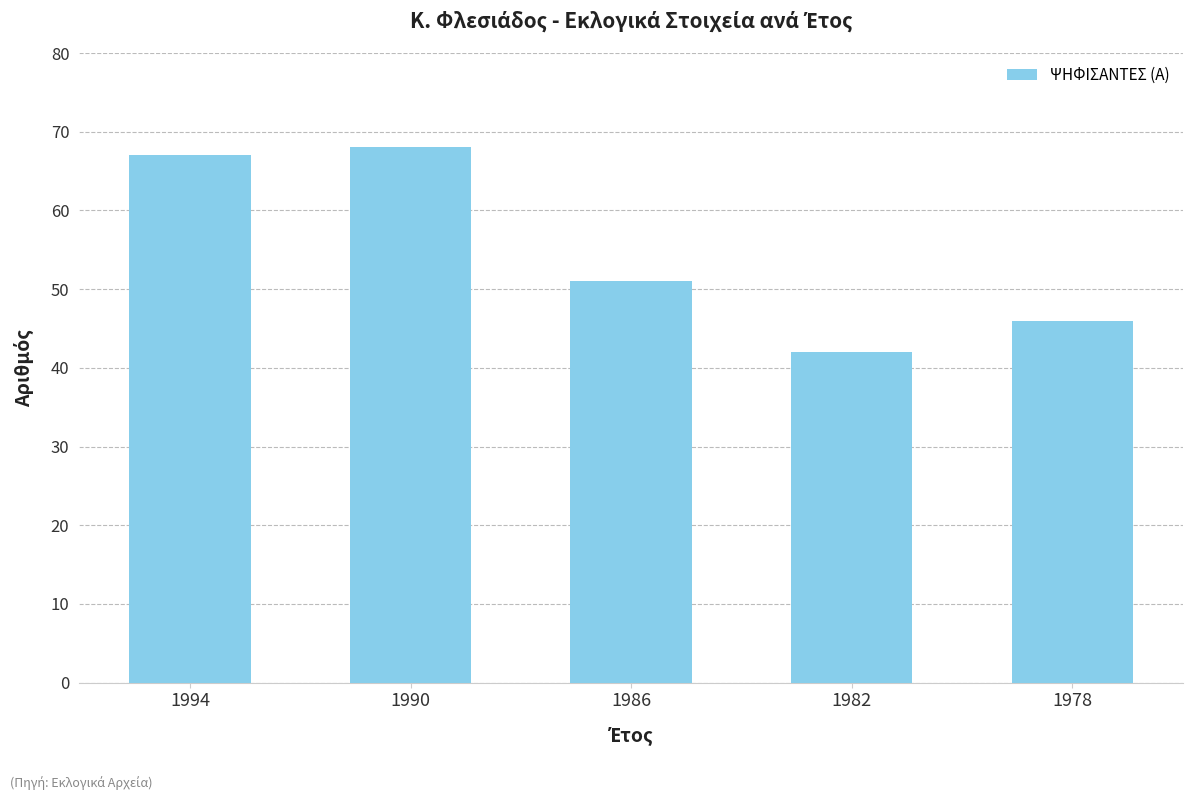

What is the ratio of the value at 1982 to the value at 1990?

0.6